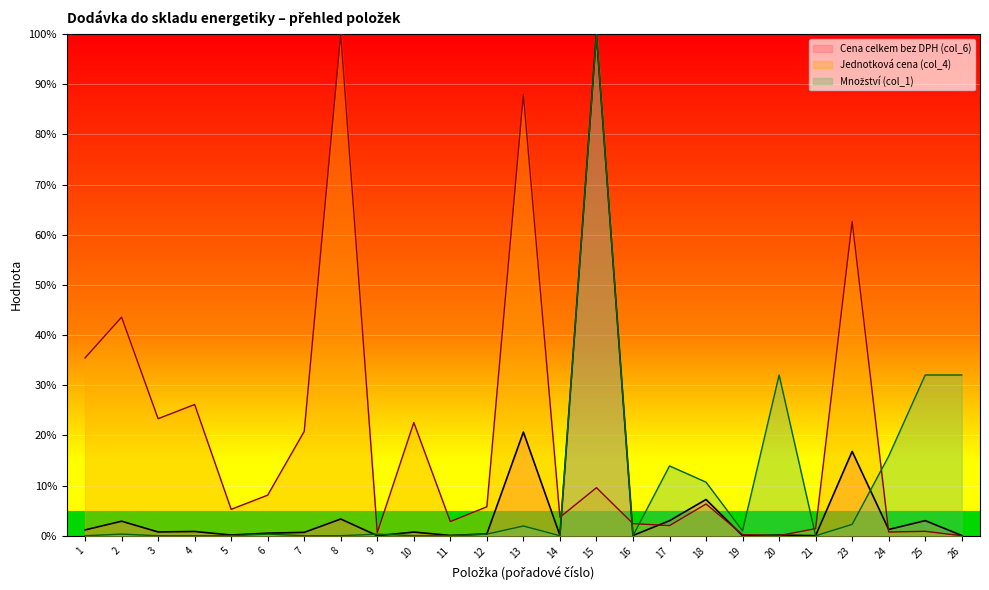

What is the sum of the Cena celkem bez DPH (col_6) values at 25 and 1?

4.2